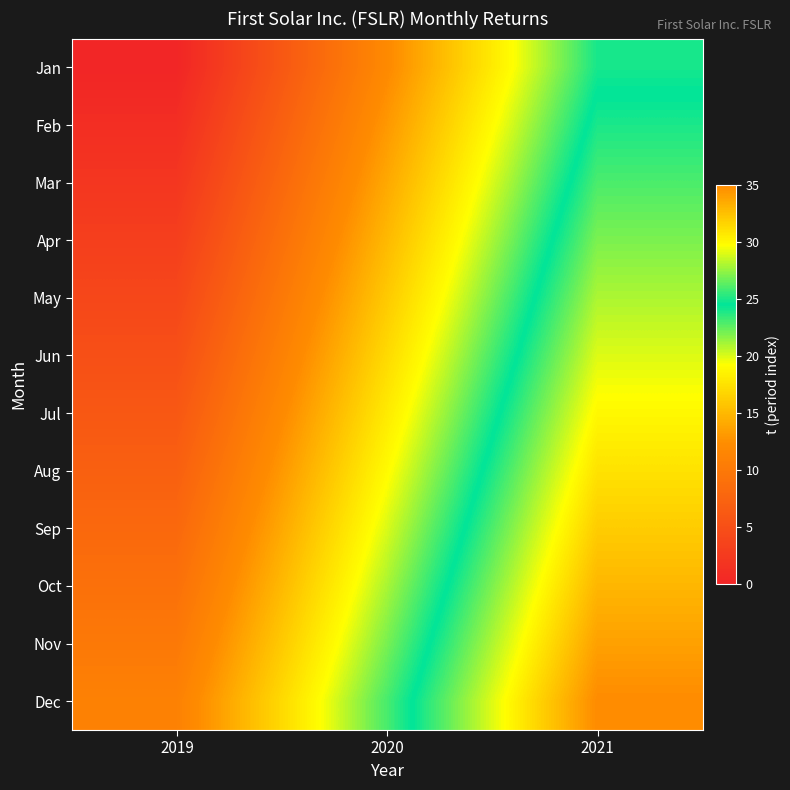

At 2019, list the series in order from smallest to largest.

Jan, Feb, Mar, Apr, May, Jun, Jul, Aug, Sep, Oct, Nov, Dec